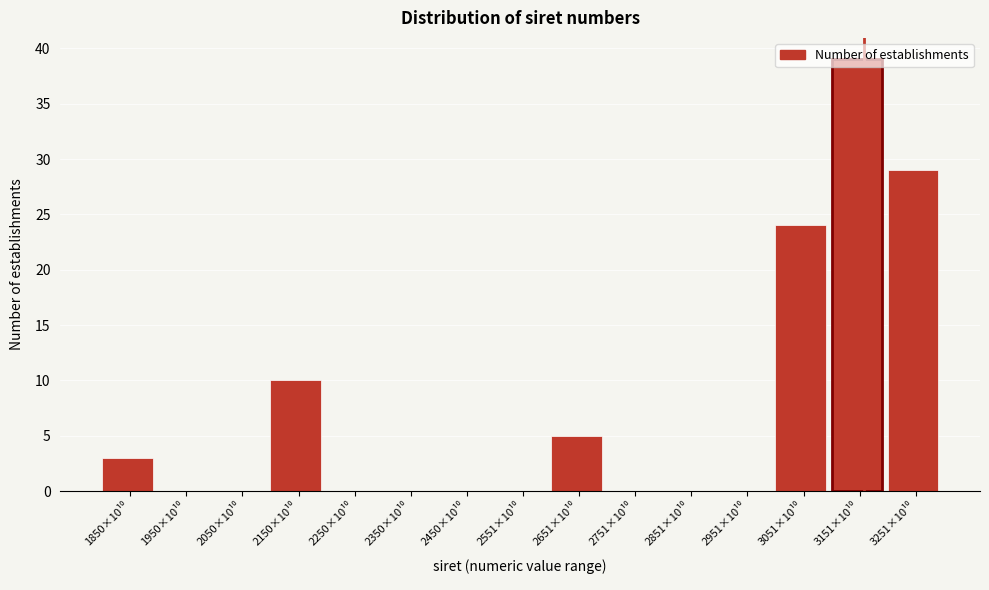

What is the sum of all values?

110